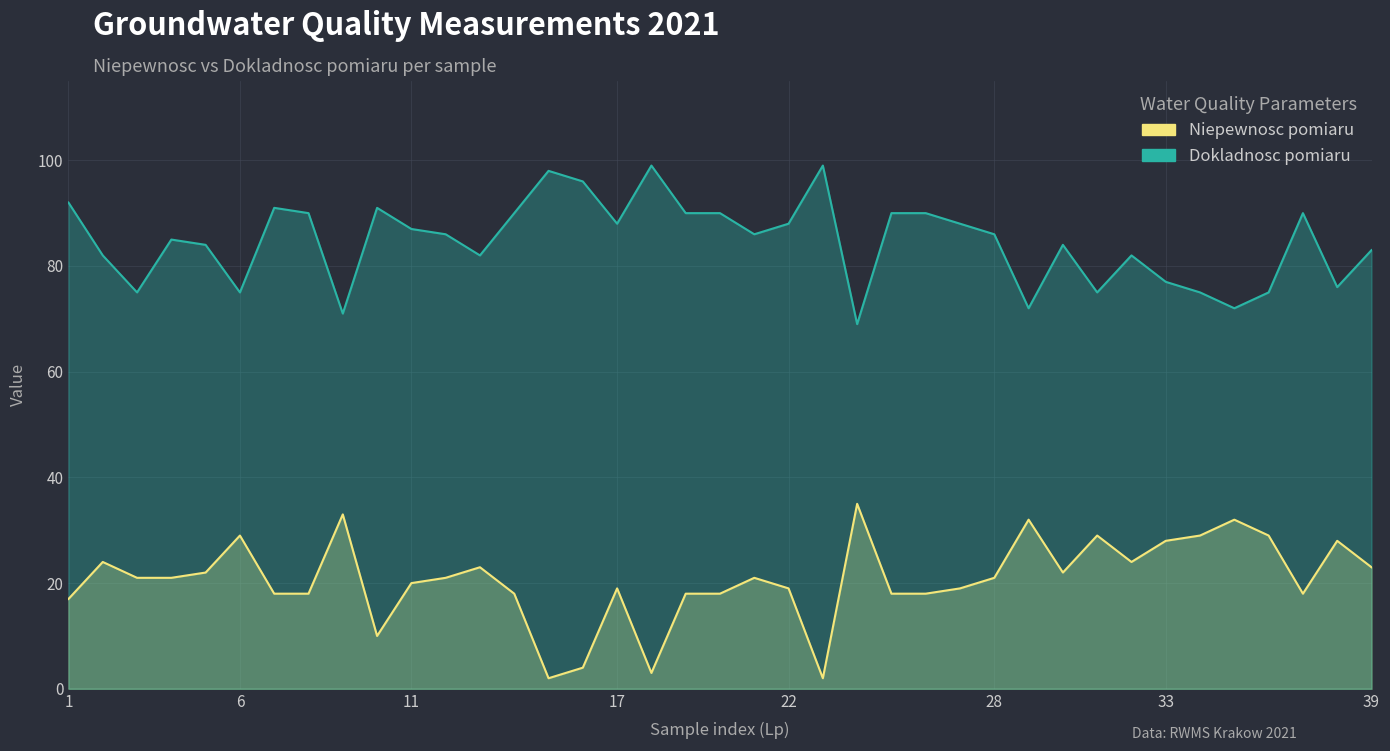

List the series in order of their peak value, lowest first.

Niepewnosc pomiaru, Dokladnosc pomiaru